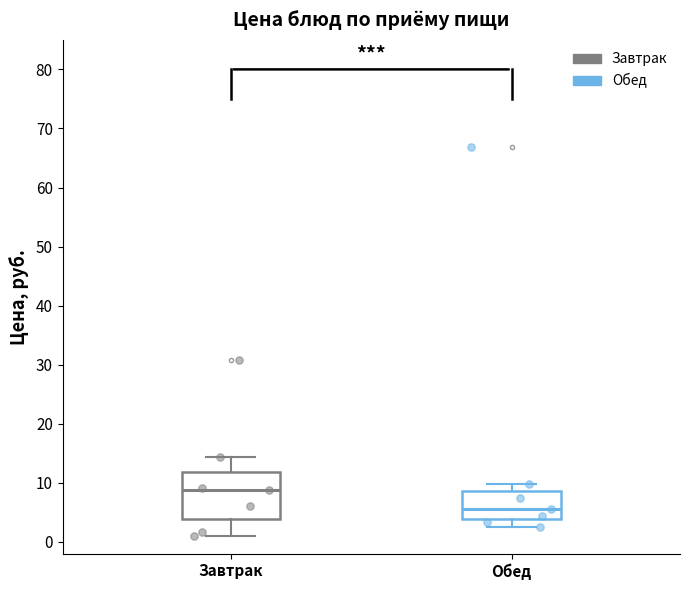

Reading left to right, read every box against the y-axis: the position of its median line, the range the box covers, and the ends of its whiskers. The values are not printed on the chart, so give them approximately, as read against the axis.

Завтрак: median 9, box 4 to 12, whiskers 1 to 14
Обед: median 6, box 4 to 9, whiskers 3 to 10